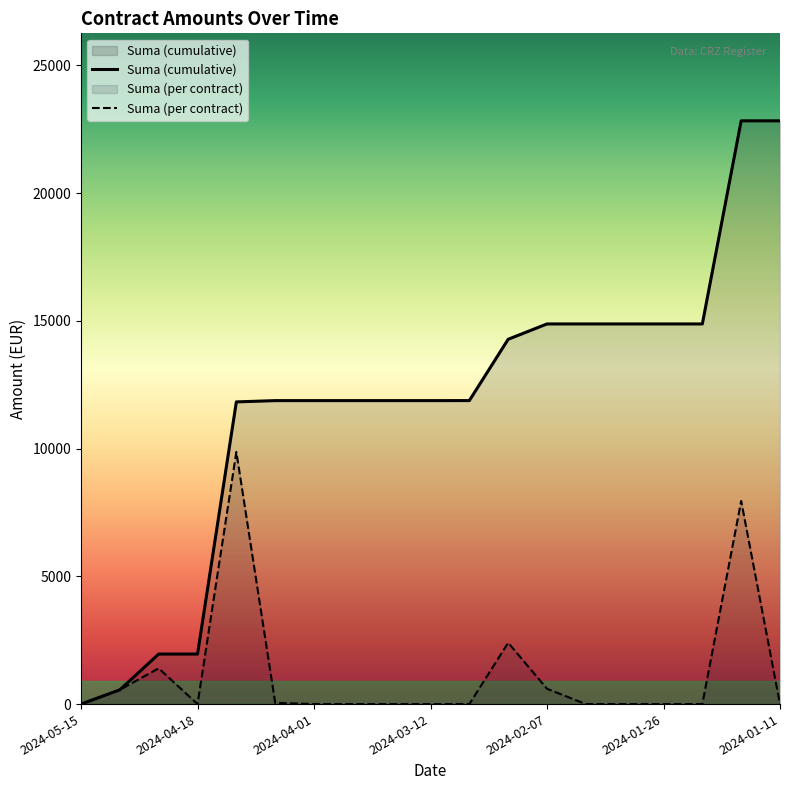

Which series has the largest total across all categories?

Suma (cumulative)